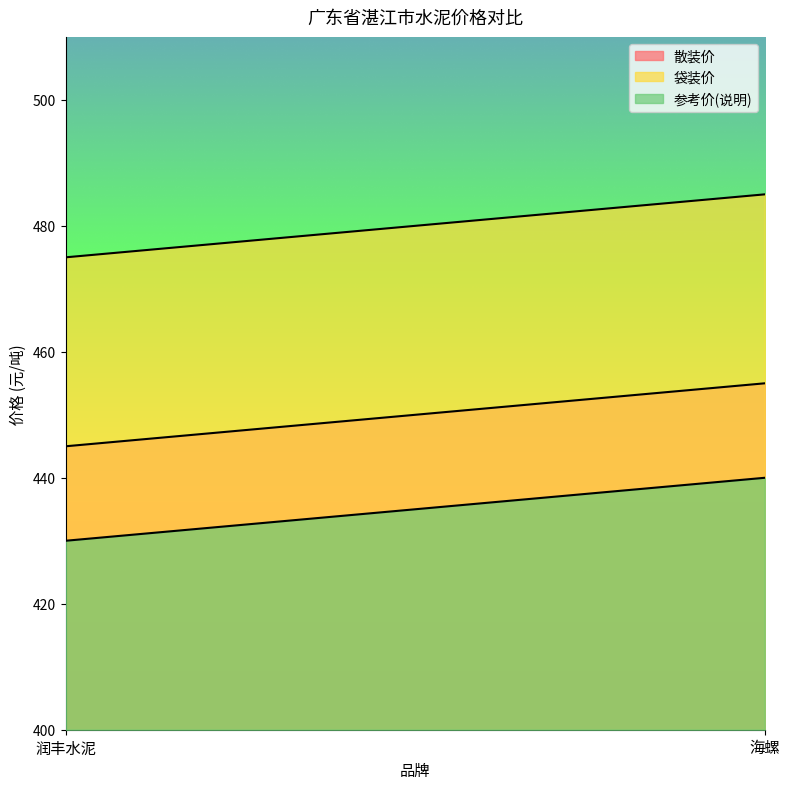

Is it true that 散装价 equals 606 at 海螺?

False